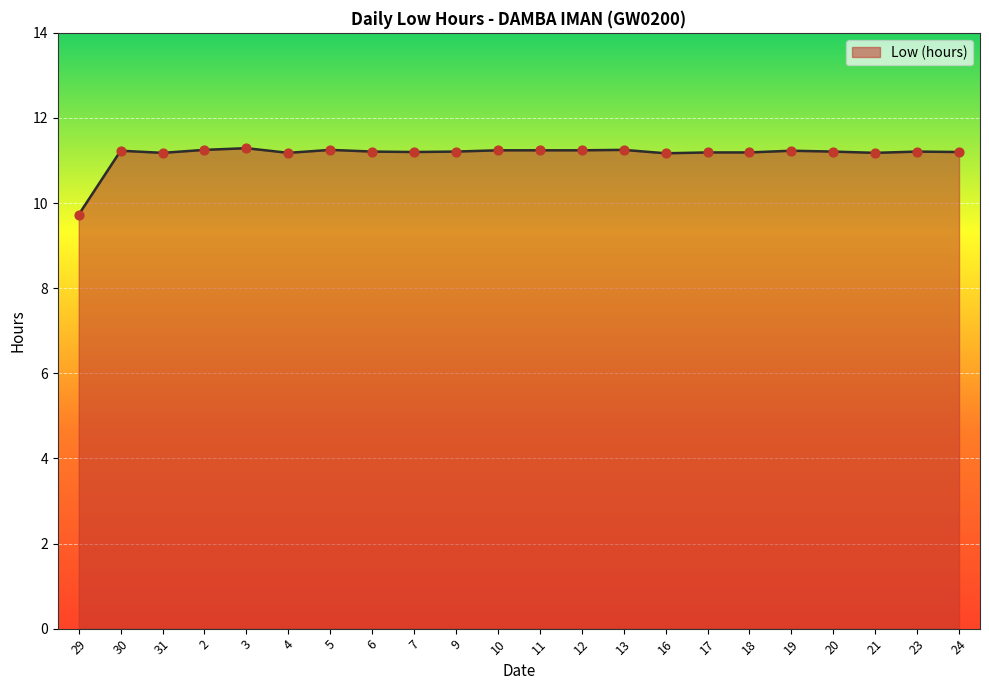

Between 11 and 29, which is larger?

11